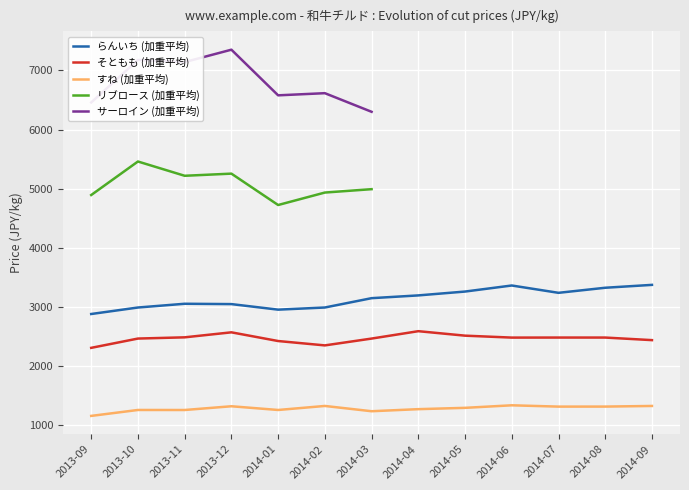

At which category is the sum across all series the highest?

2014-06